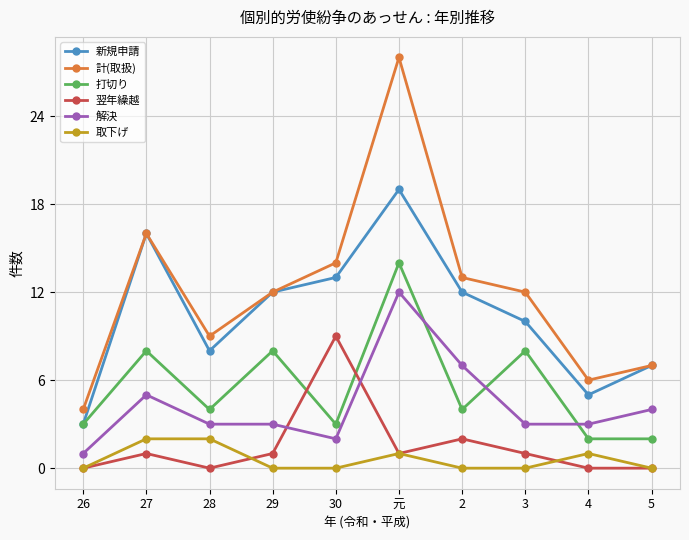

True or false: 解決 has a value of 2 at 29.

False